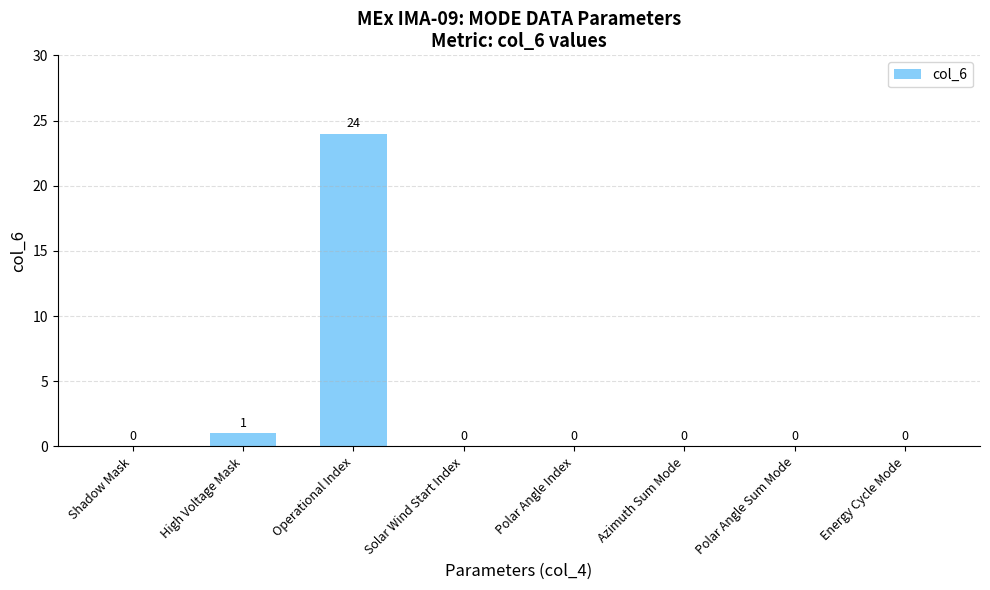

Are the bars horizontal?

No